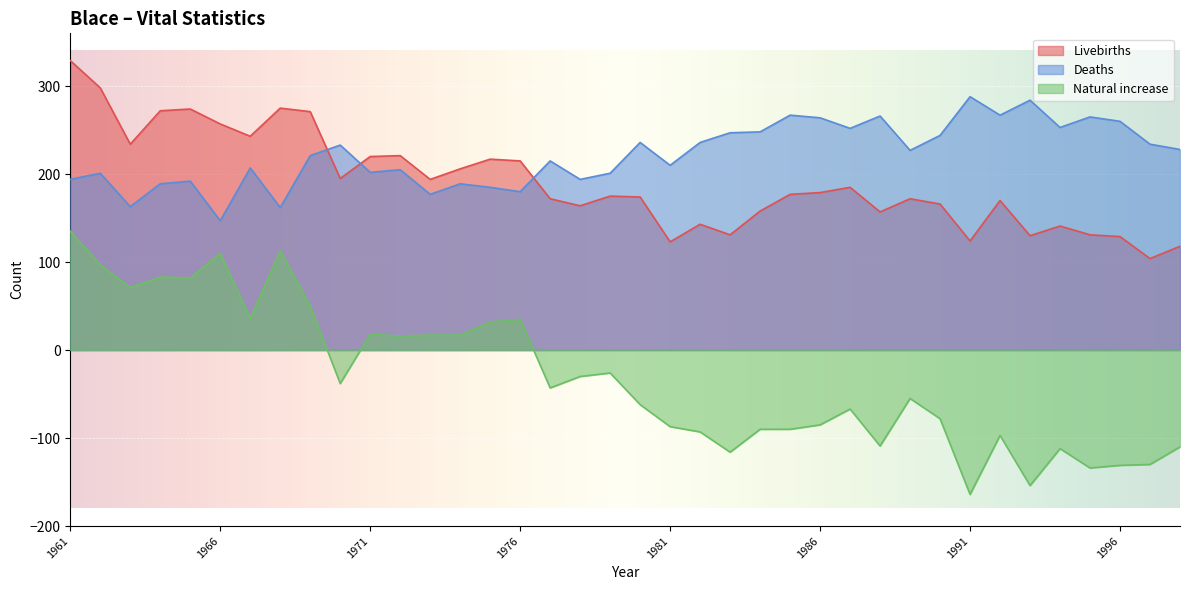

What is the highest value of the Deaths series?

288